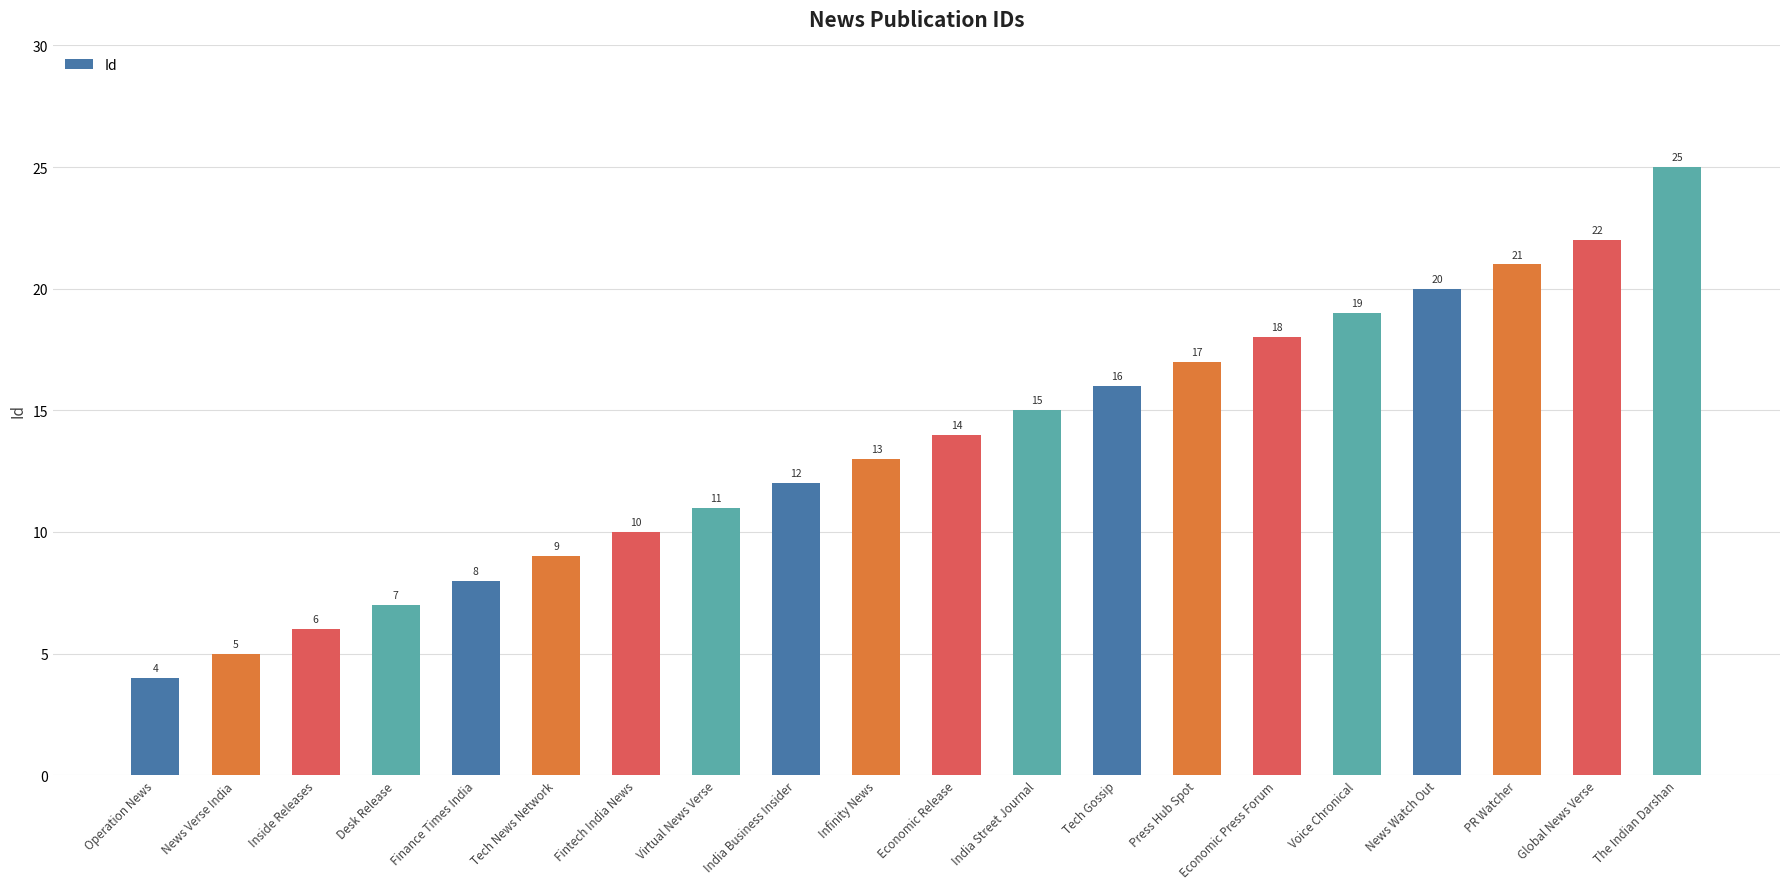

What is the minimum value shown in the chart?

4